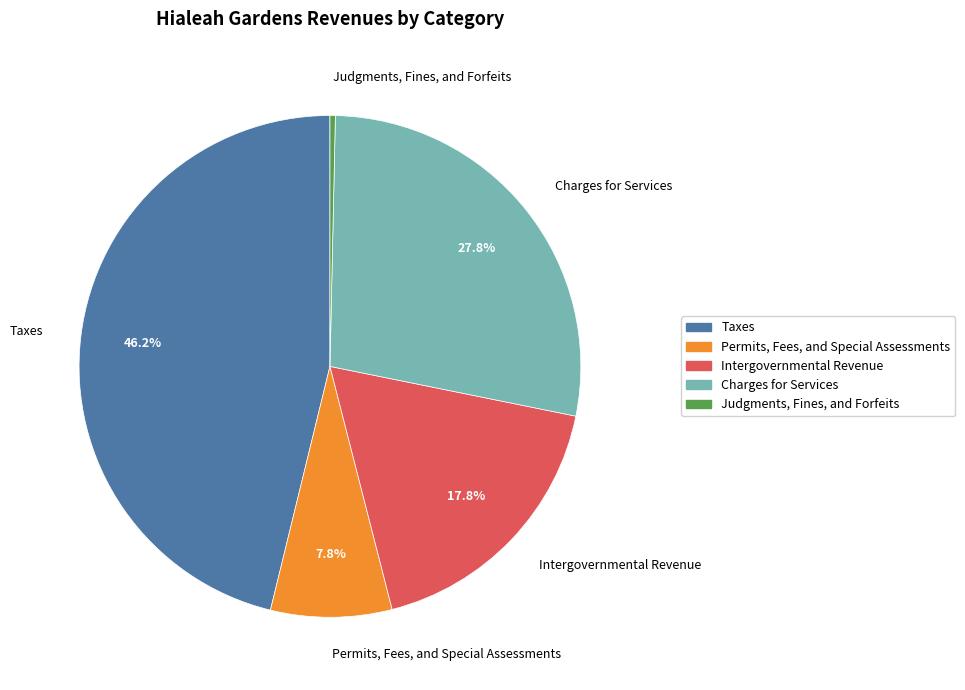

Is it true that Permits, Fees, and Special Assessments is 8% of the pie?

True